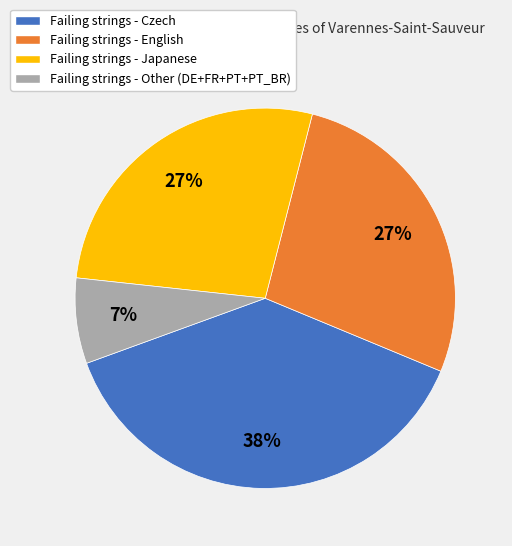

What percentage is the Failing strings - Other (DE+FR+PT+PT_BR) slice, to the nearest percent?

7%